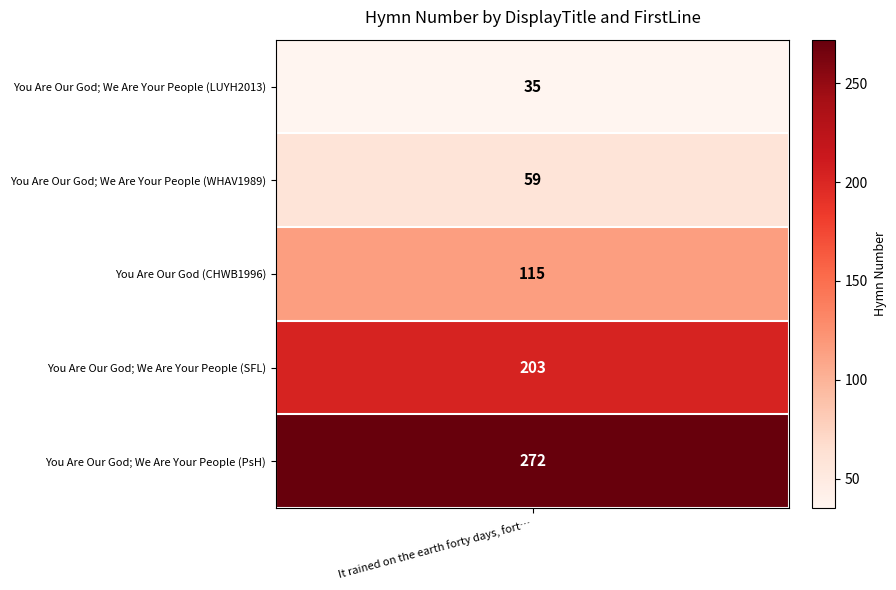

Reading left to right, what are all the values shown in this chart?

35	59	115	203	272